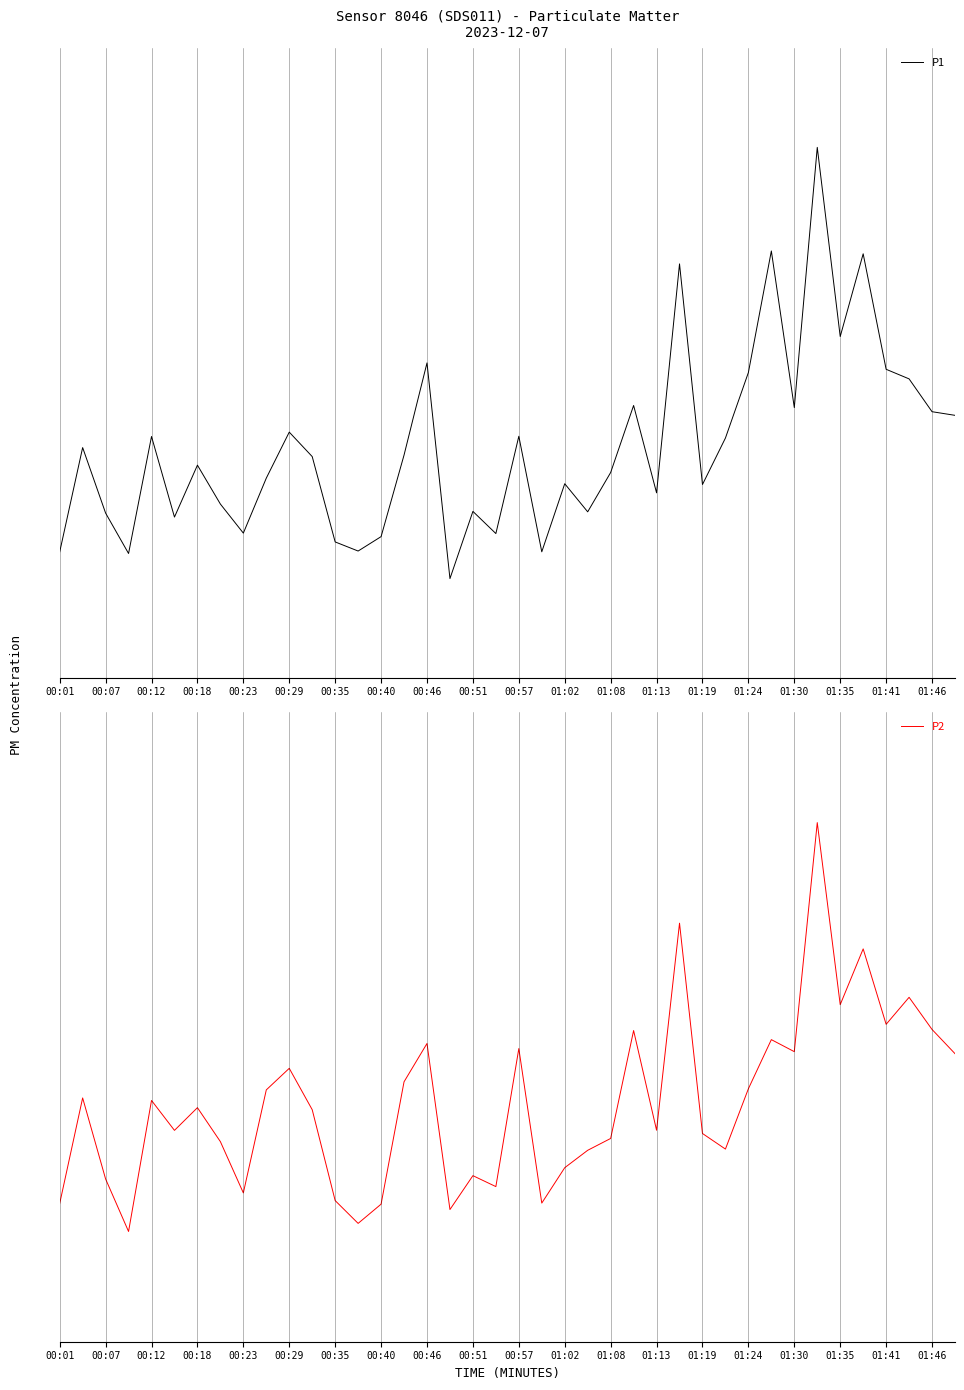

True or false: P1 and P2 intersect in this chart.

False